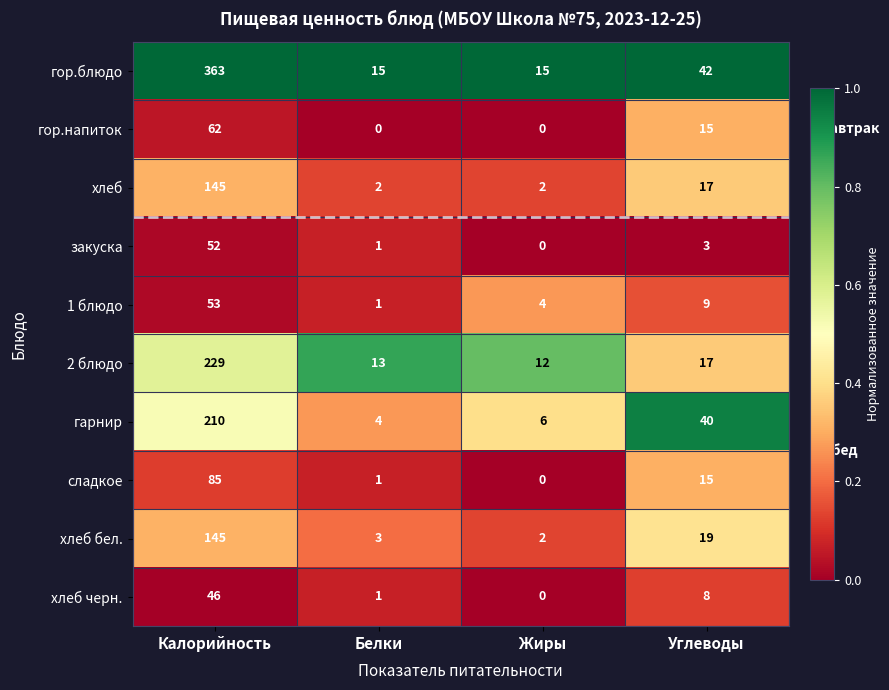

At how many categories does at least one series exceed 0?

4